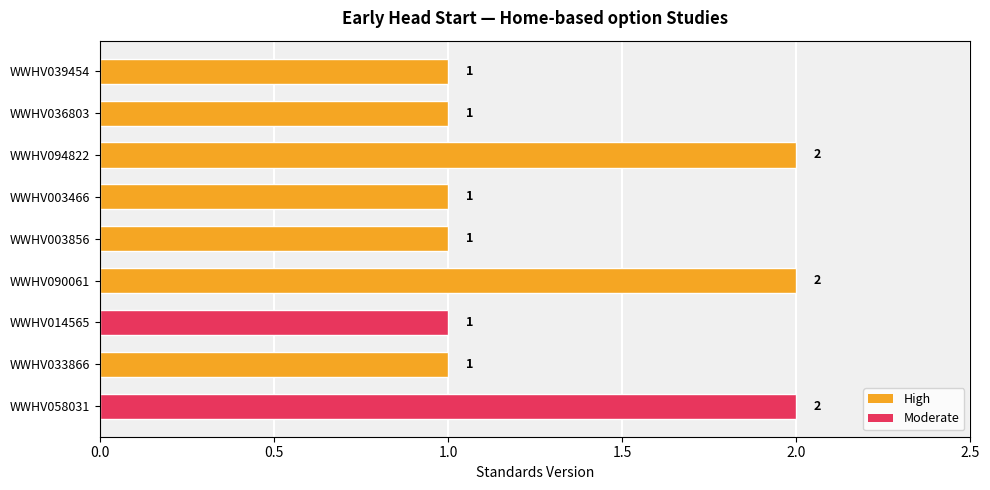

Which has a higher value, WWHV003466 or WWHV090061?

WWHV090061